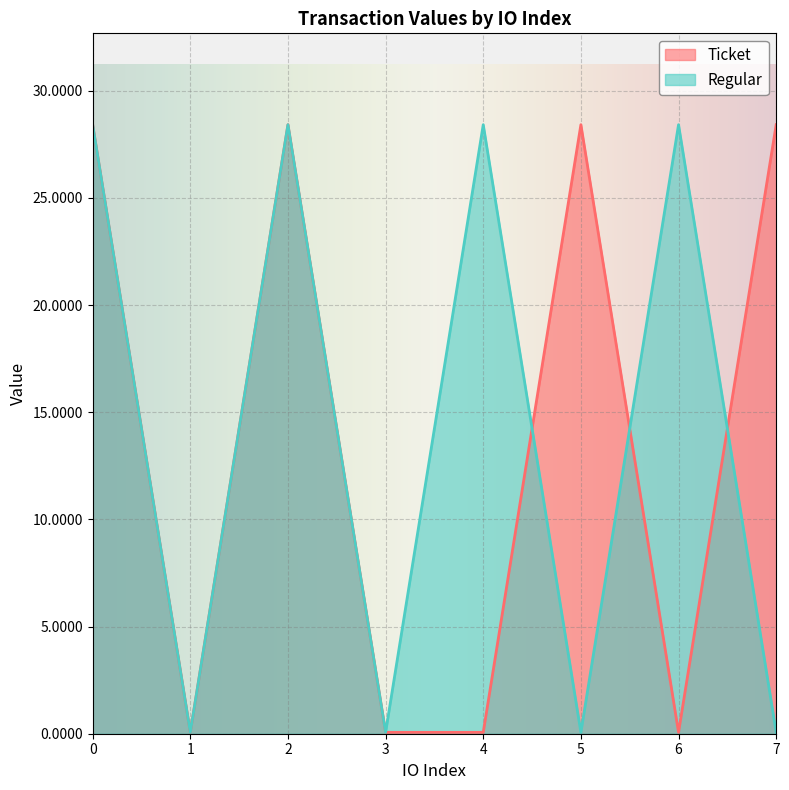

Between 3 and 7, which series saw the biggest shift?

Ticket